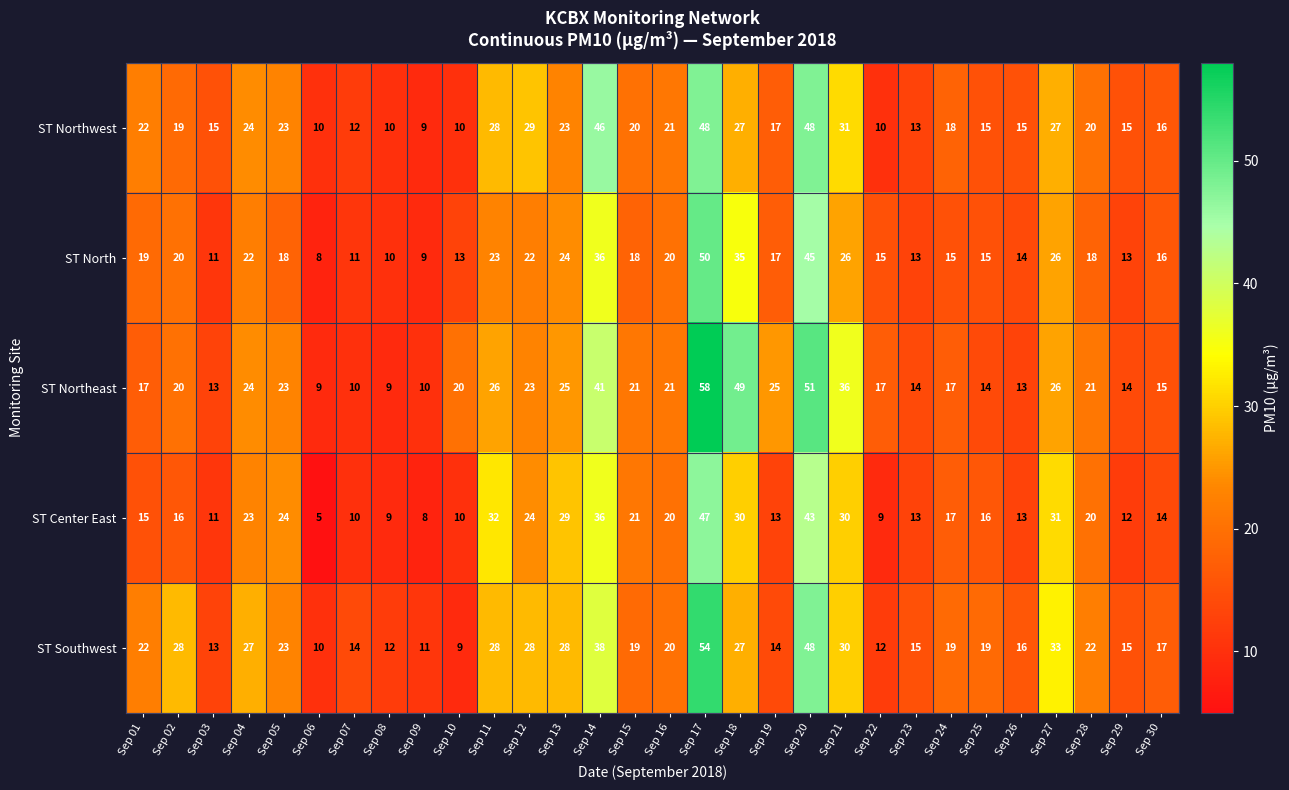

Where is ST Northeast nearest to the value 33?

Sep 21